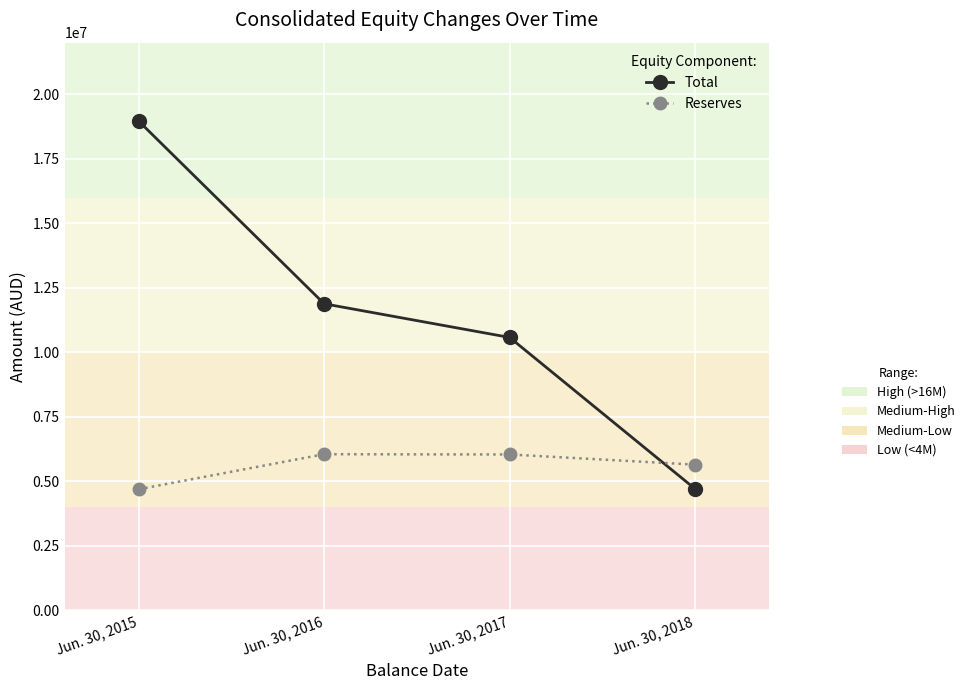

What is the difference between the highest and lowest values at Jun. 30, 2016?

5828328